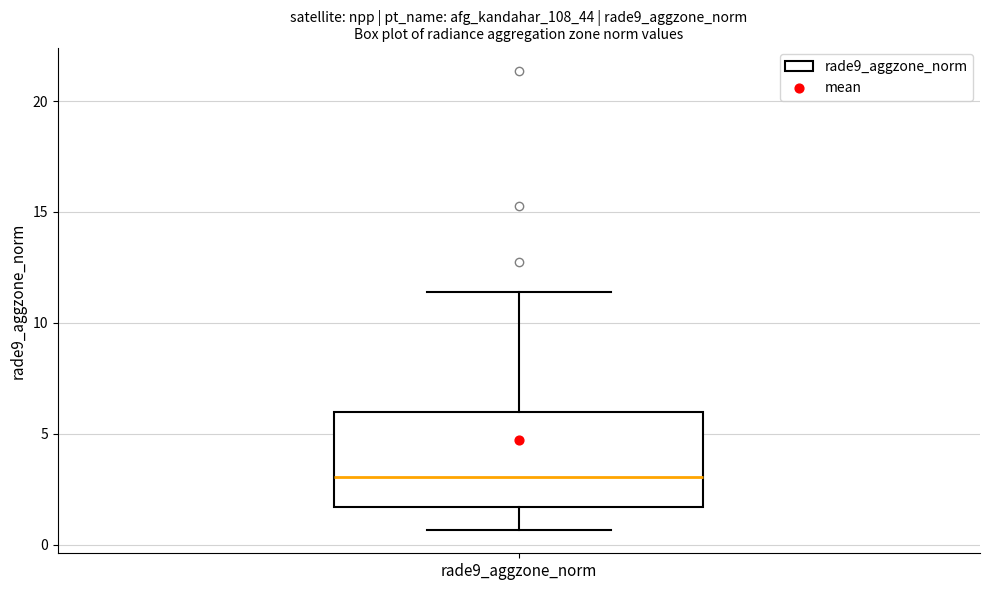

Read this box plot against the y-axis: the position of the median line, the range covered by the box, and the ends of both whiskers. The values are not printed on the chart, so give them approximately, as read against the axis.

median 3.0, box 1.5 to 6.0, whiskers 0.5 to 11.5